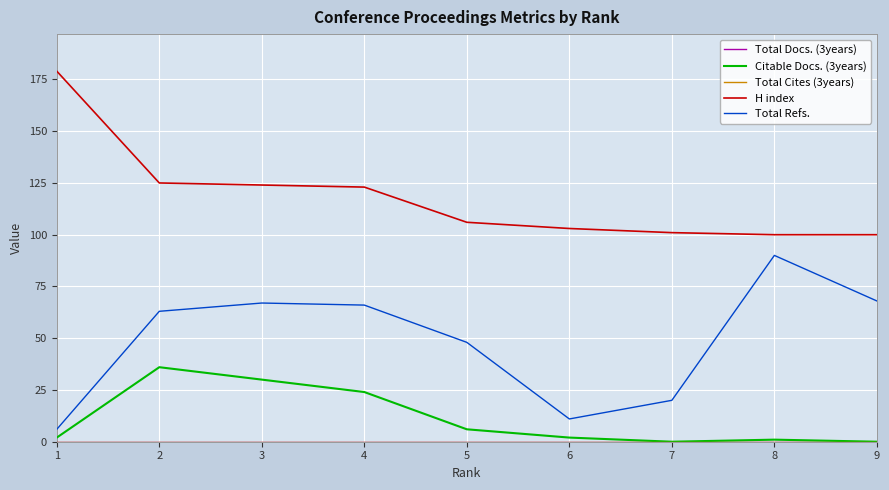

Does the chart have visible grid lines?

Yes